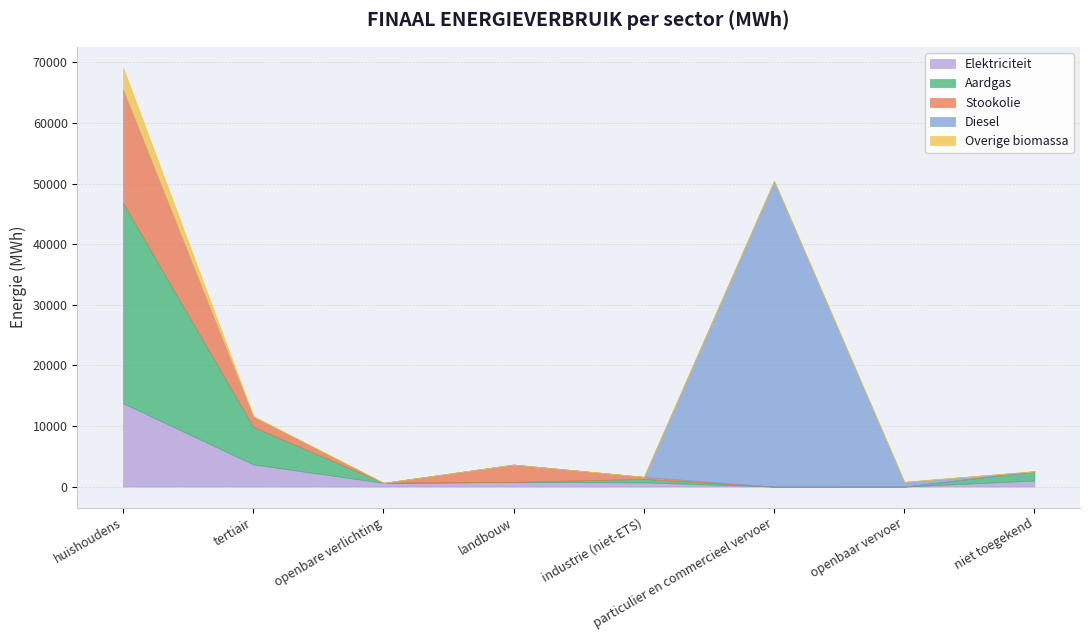

What is the difference between the Stookolie values at openbare verlichting and huishoudens?

18688.0